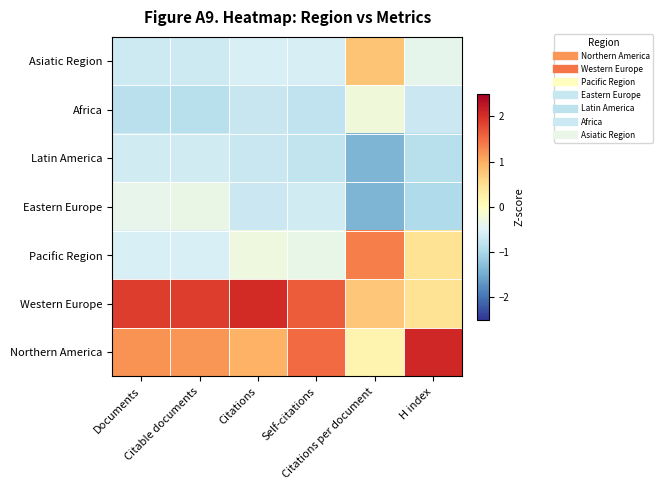

Which label corresponds to the smallest value in the chart?

Citations per document